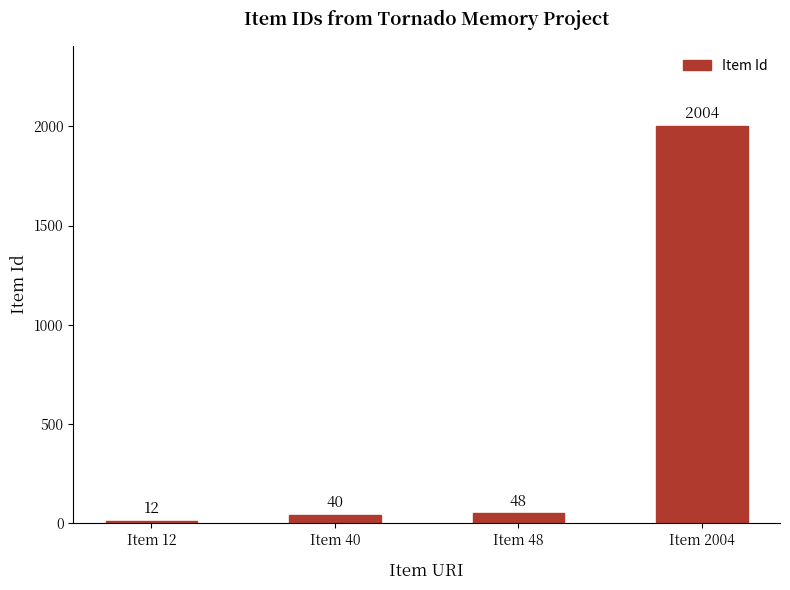

Reading left to right, transcribe all the data shown in this chart.

12	40	48	2004